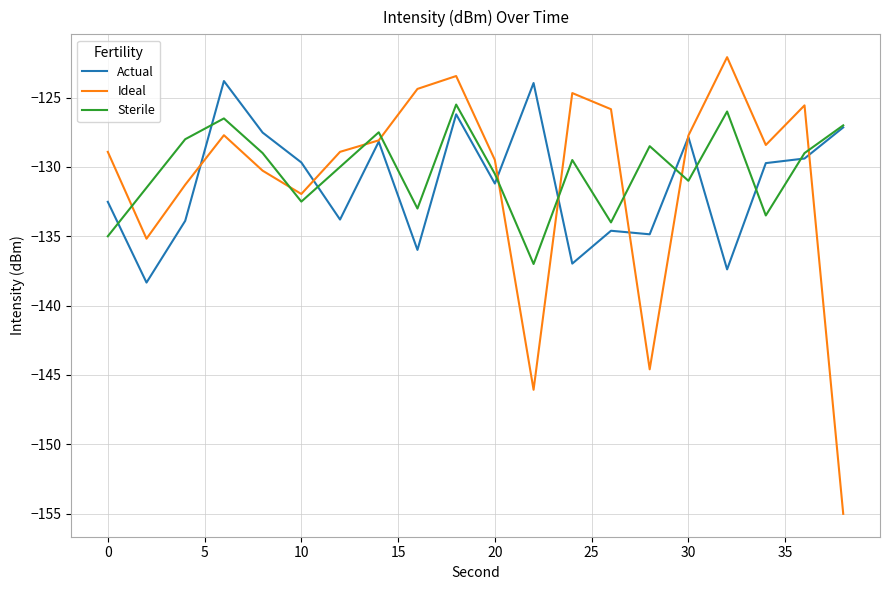

Which series ends up on top after the final intersection of Sterile and Ideal?

Sterile